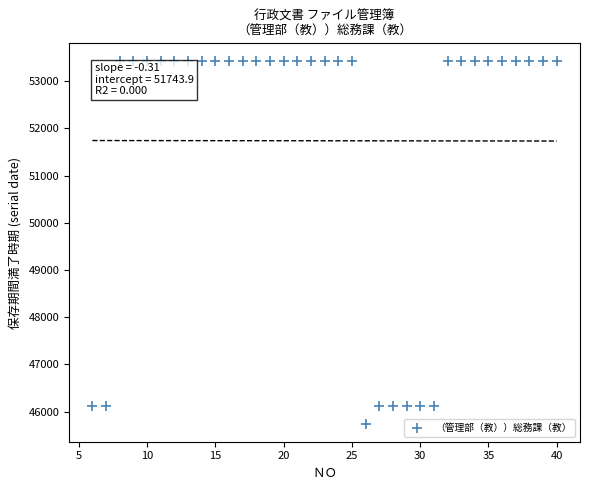

What is the range of Y values (max minus min)?

7670